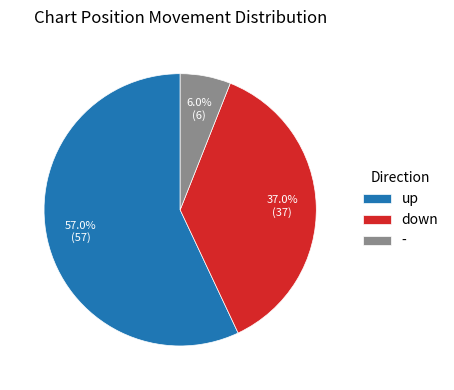

Which category accounts for the majority?

up